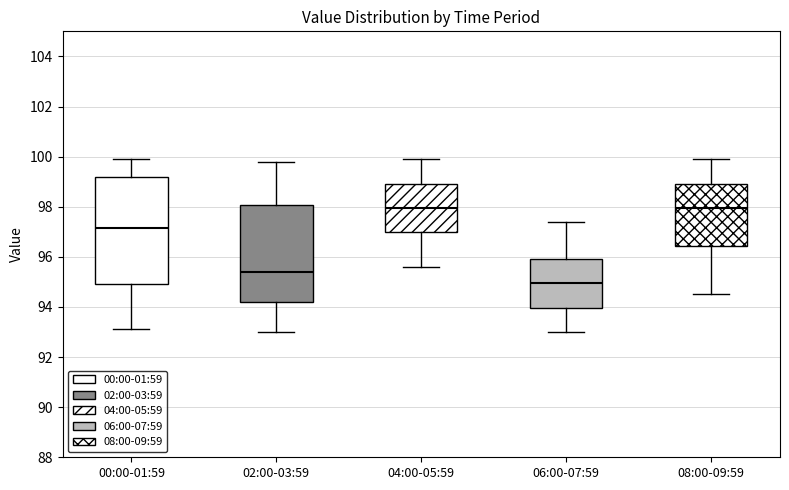

Reading left to right, transcribe this box plot: for each box, give where its median line is, the range the box spans, and where its two whiskers end, as read against the y-axis. The values are not printed on the chart, so give them approximately, as read against the axis.

00:00-01:59: median 97.2, box 95.0 to 99.2, whiskers 93.2 to 100.0
02:00-03:59: median 95.4, box 94.2 to 98.0, whiskers 93.0 to 99.8
04:00-05:59: median 98.0, box 97.0 to 99.0, whiskers 95.6 to 100.0
06:00-07:59: median 95.0, box 94.0 to 96.0, whiskers 93.0 to 97.4
08:00-09:59: median 98.0, box 96.4 to 99.0, whiskers 94.6 to 100.0